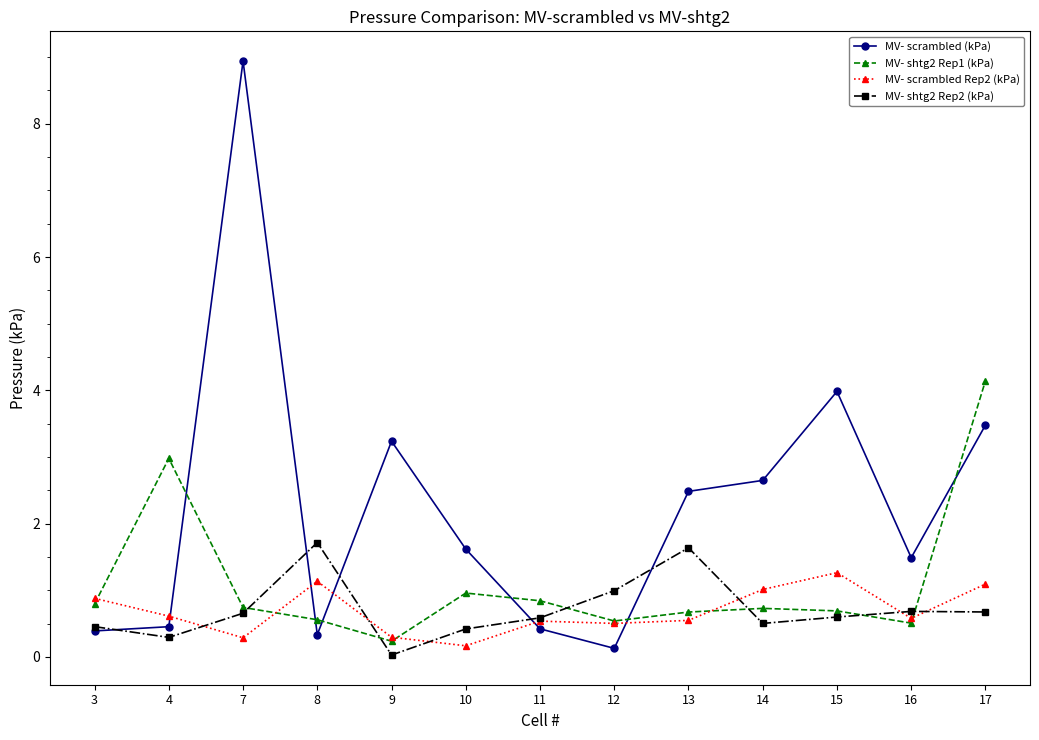

How many lines are shown in the chart?

4